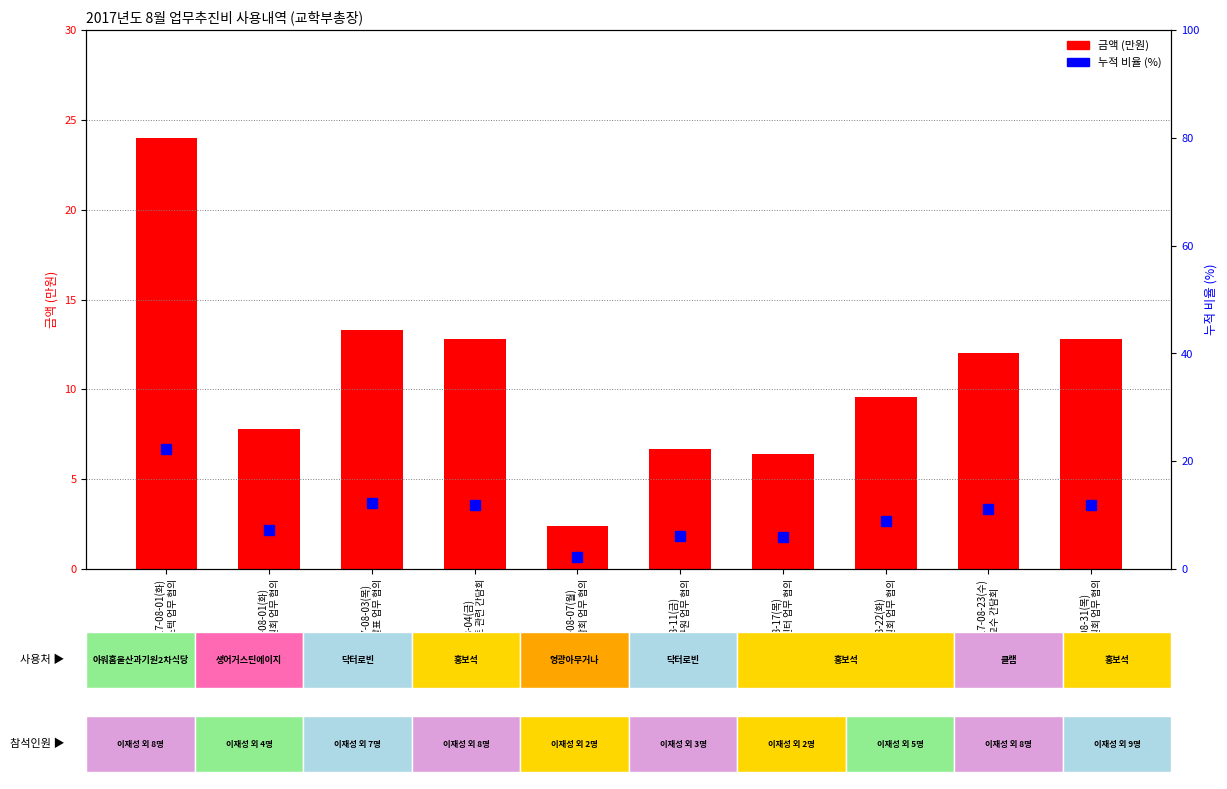

Rank the categories by 누적 비율 (%) value from highest to lowest.

2017-08-01(화)
포스텍 업무 협의, 2017-08-03(목)
학회발표 업무 협의, 2017-08-04(금)
학회발표 검토 관련 간담회, 2017-08-31(목)
대학원위원회 업무 협의, 2017-08-23(수)
교수 간담회, 2017-08-22(화)
교원인사위원회 업무 협의, 2017-08-01(화)
인사위원회 업무 협의, 2017-08-11(금)
울산발전연구원 업무 협의, 2017-08-17(목)
울산글로벌센터 업무 협의, 2017-08-07(월)
학생간담회 업무 협의